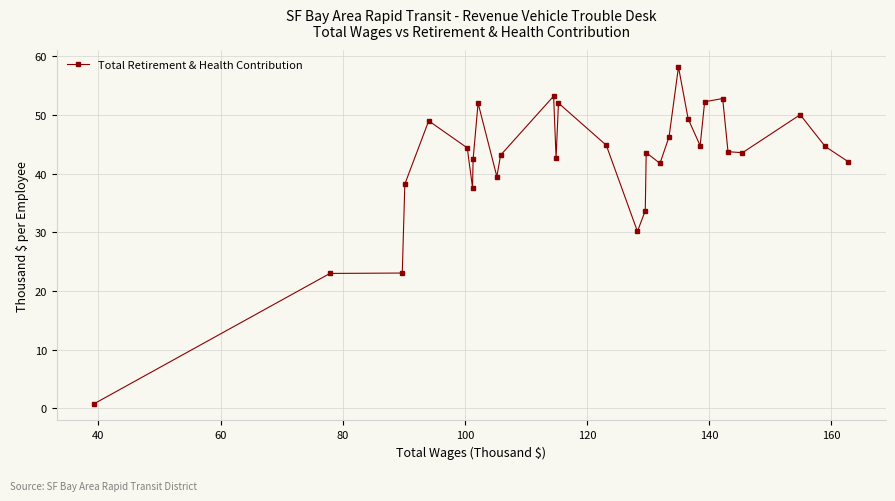

What is the difference between the maximum and minimum values?

57.4